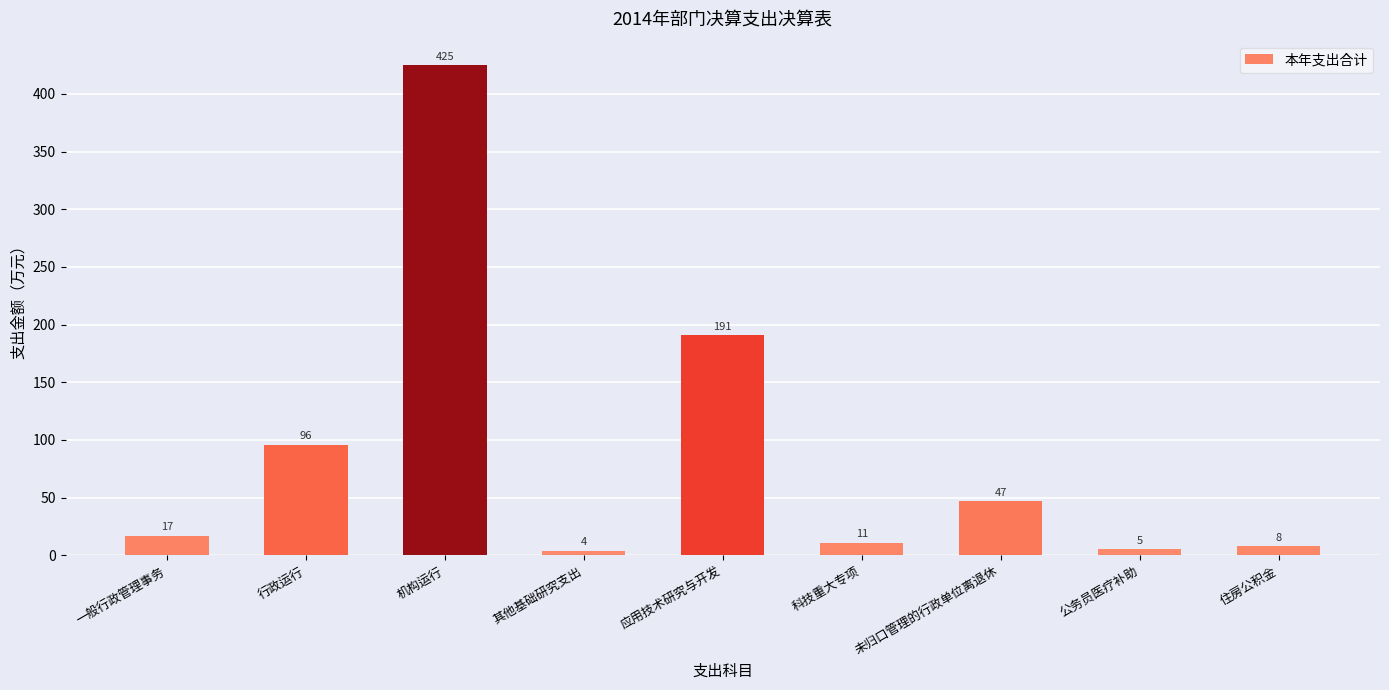

The value at 应用技术研究与开发 is 191. True or false?

True